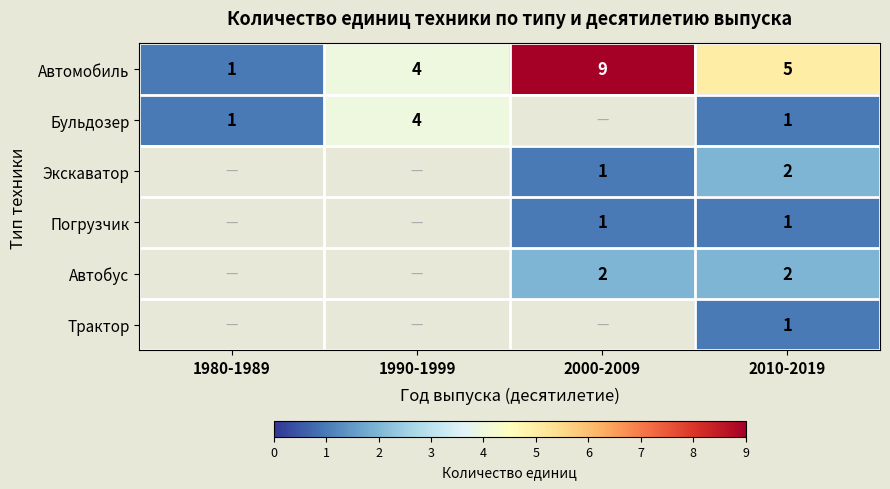

Which has a higher value, 1990-1999 or 1980-1989?

1990-1999